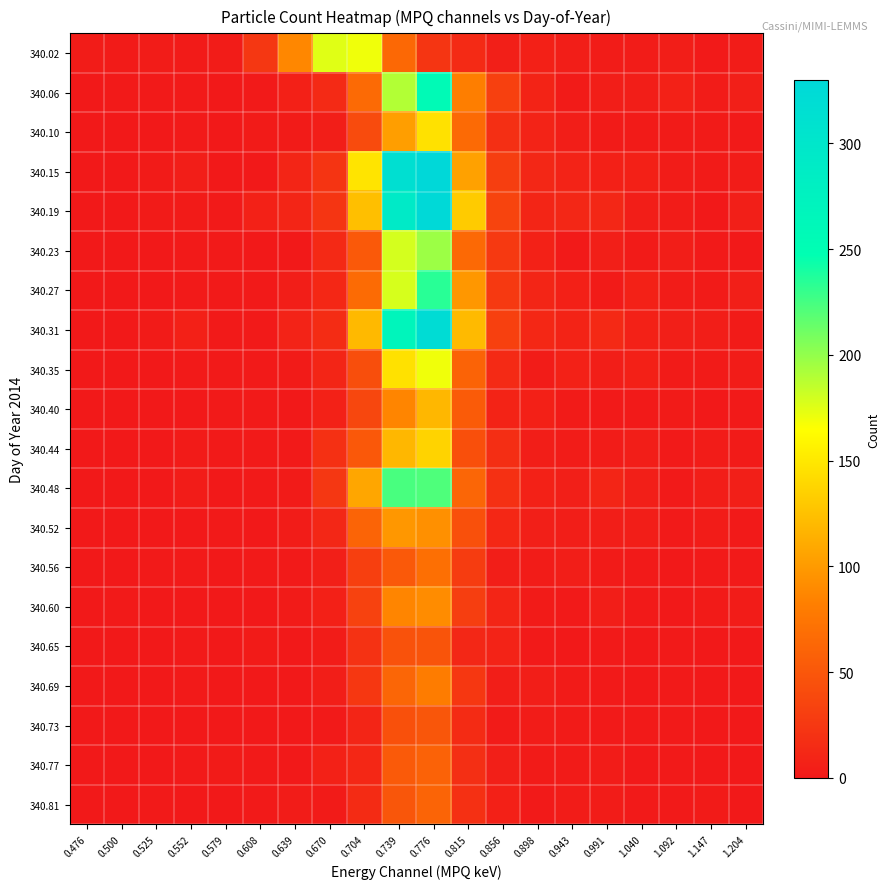

What is the spread (max minus min) of values at 0.704?

160